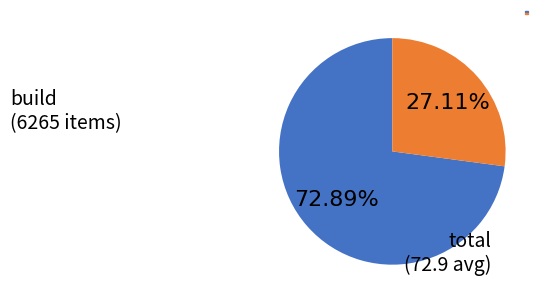

Is there a majority slice in this chart?

Yes